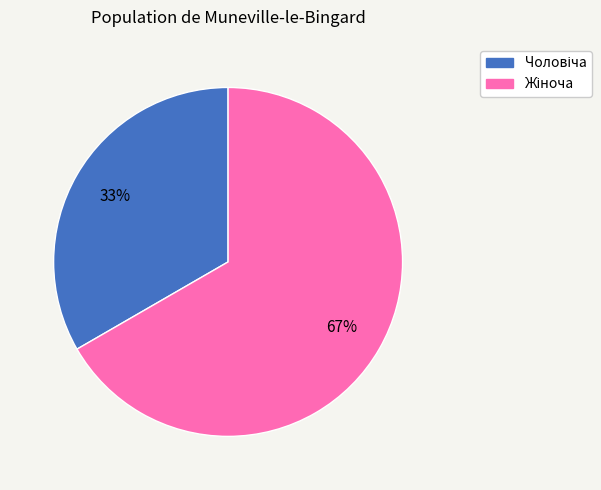

To the nearest percent, what is the average slice percentage?

50%